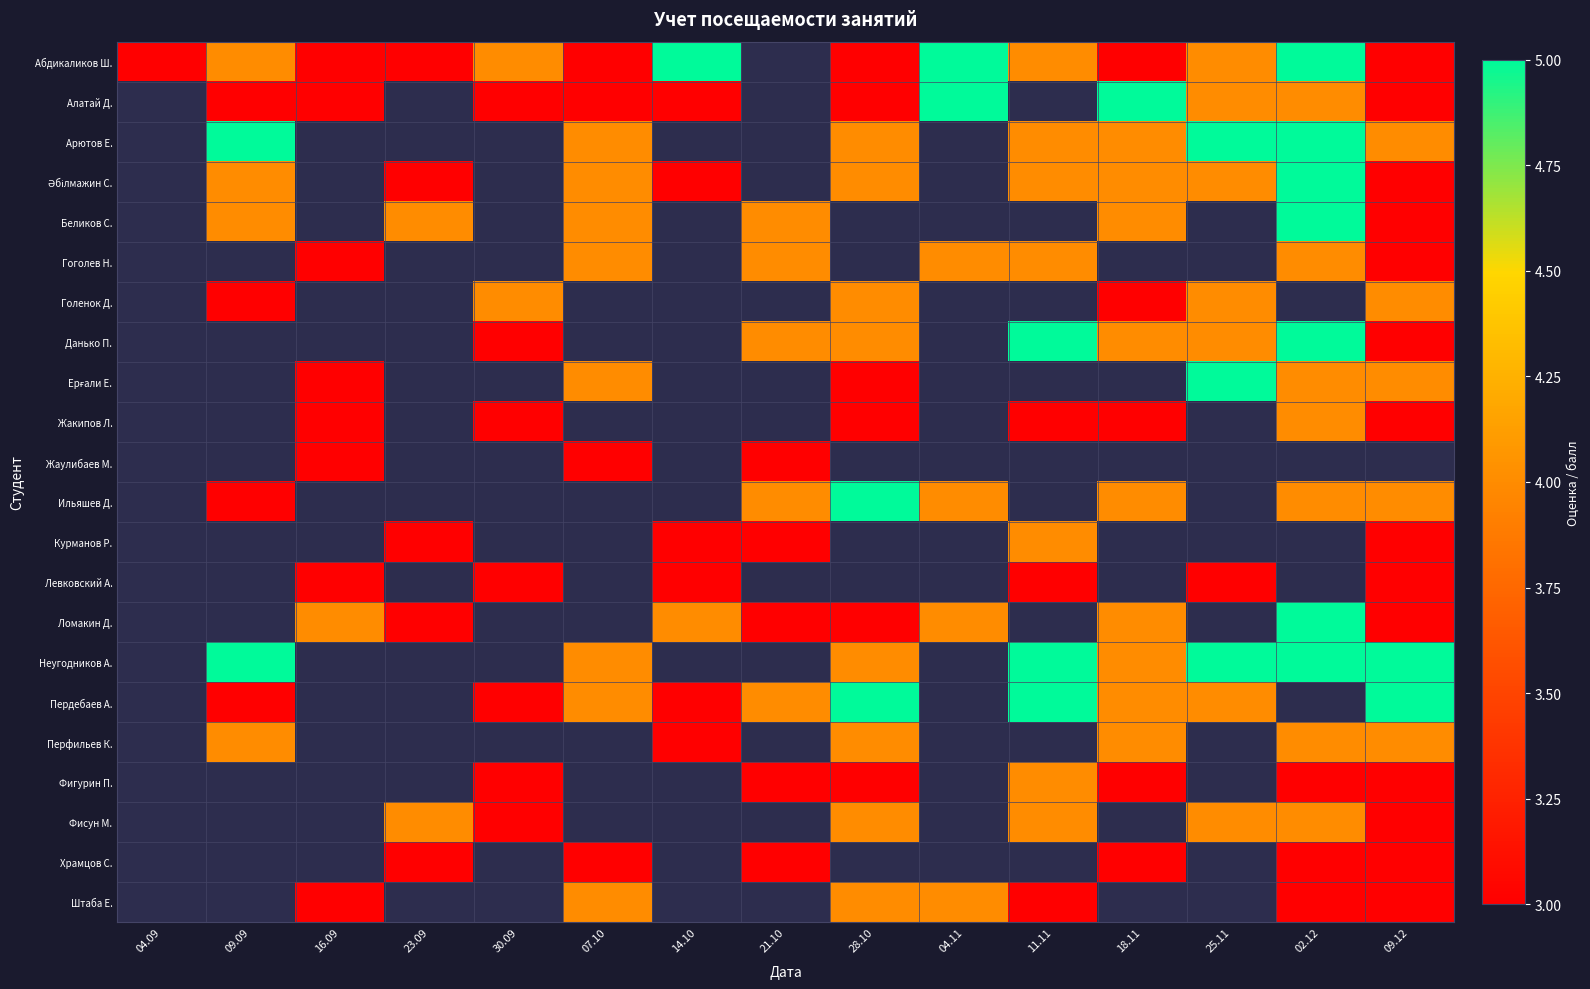

At 23.09, list the series in order from smallest to largest.

Алатай Д., Арютов Е., Гоголев Н., Голенок Д., Данько П., Ерғали Е., Жакипов Л., Жаулибаев М., Ильяшев Д., Левковский А., Неугодников А., Пердебаев А., Перфильев К., Фигурин П., Штаба Е., Абдикаликов Ш., Әбілмажин С., Курманов Р., Ломакин Д., Храмцов С., Беликов С., Фисун М.